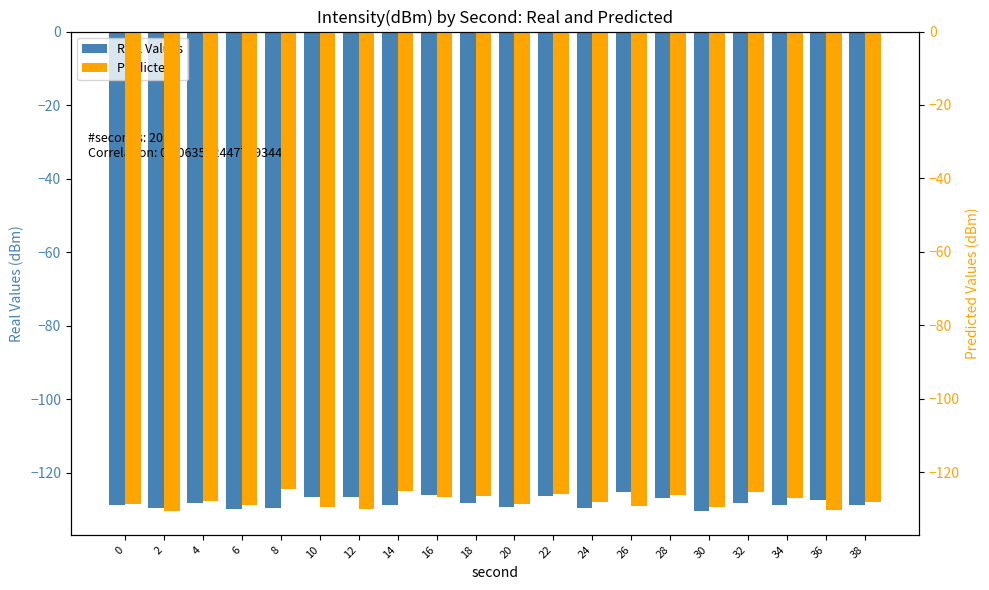

Reading left to right, what are all the values shown in this chart?

Real Values: -128.6	-129.5	-128.1	-129.9	-129.5	-126.6	-126.5	-128.6	-126.0	-128.2	-129.2	-126.2	-129.5	-125.3	-126.9	-130.3	-128.2	-128.7	-127.4	-128.7
Predicted: -128.7	-130.5	-127.9	-129.0	-124.6	-129.5	-129.9	-125.0	-126.6	-126.5	-128.6	-126.0	-128.2	-129.2	-126.2	-129.5	-125.3	-126.9	-130.3	-128.2